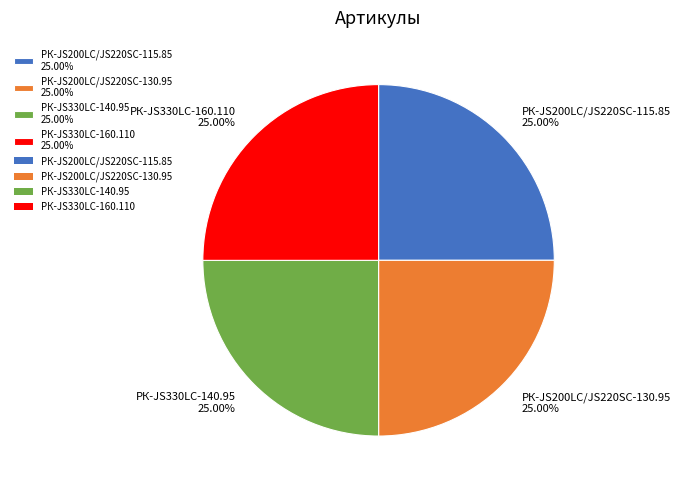

Combined, what portion of the pie is РК-JS200LC/JS220SC-115.85 and РК-JS330LC-140.95?

50.0%